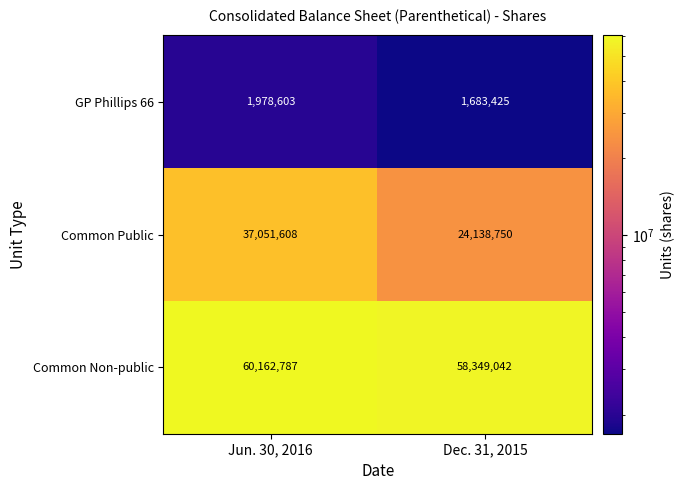

At Dec. 31, 2015, list the series in order from largest to smallest.

Common Non-public, Common Public, GP Phillips 66